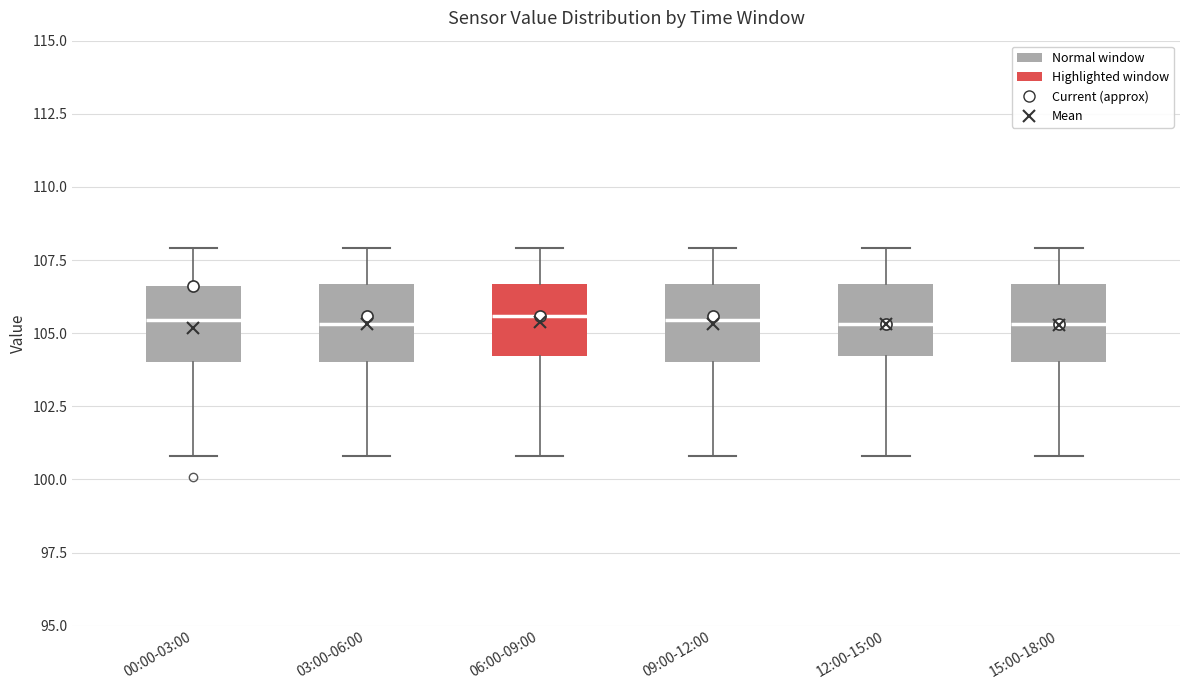

Where is the lower edge of the box for 12:00-15:00 on the y-axis? The values are not printed on the chart, so give them approximately, as read against the axis.

104.0